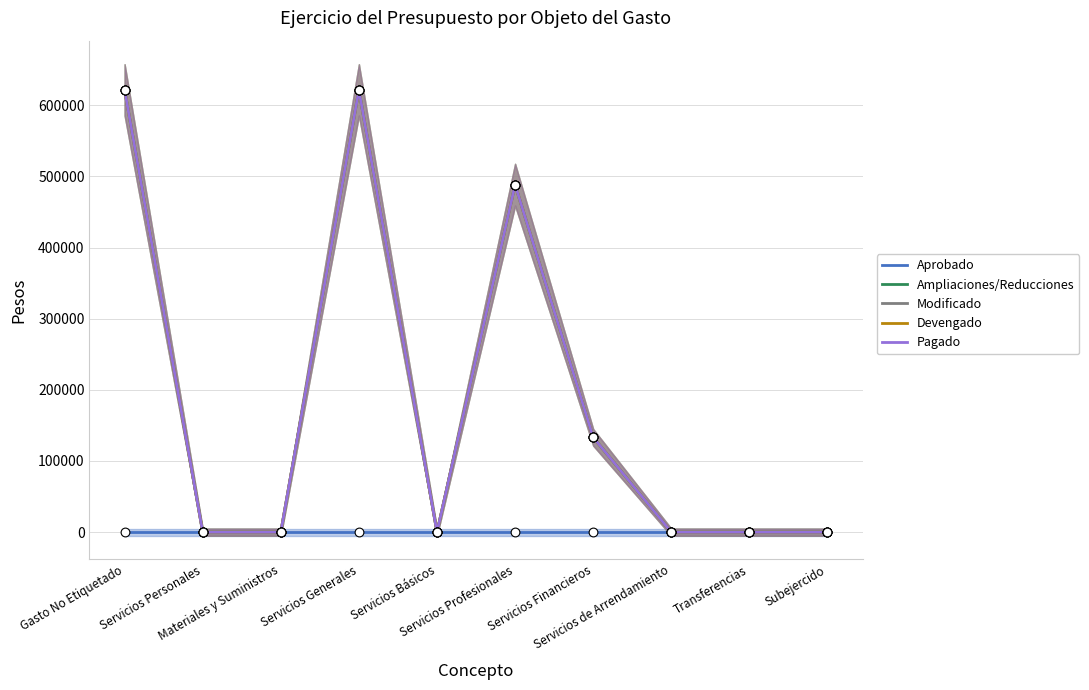

Which series contains the lowest Y value?

Aprobado